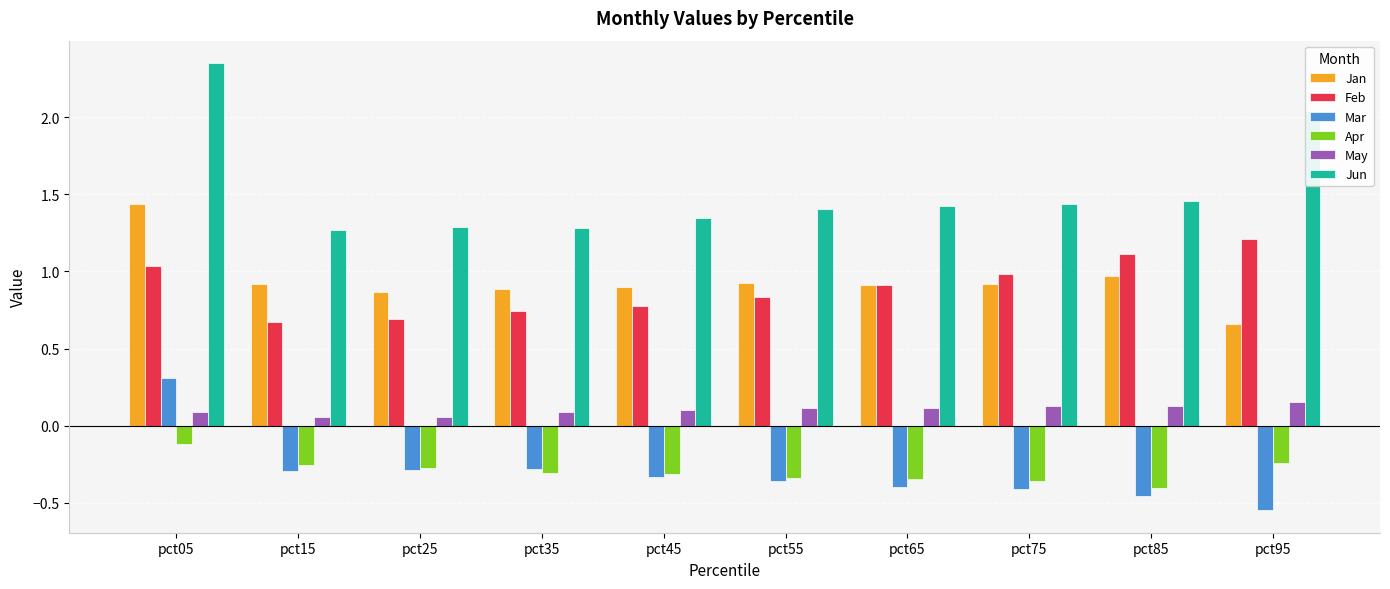

True or false: Mar has a value of 0.3 at pct05.

True